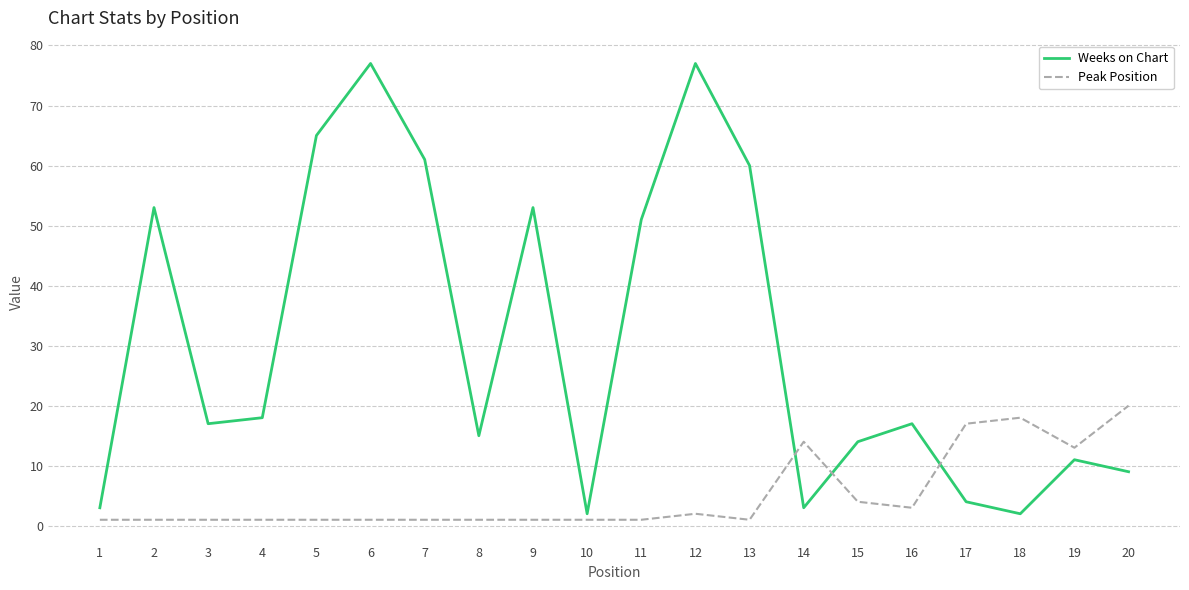

What is the sum of all Peak Position values?

103